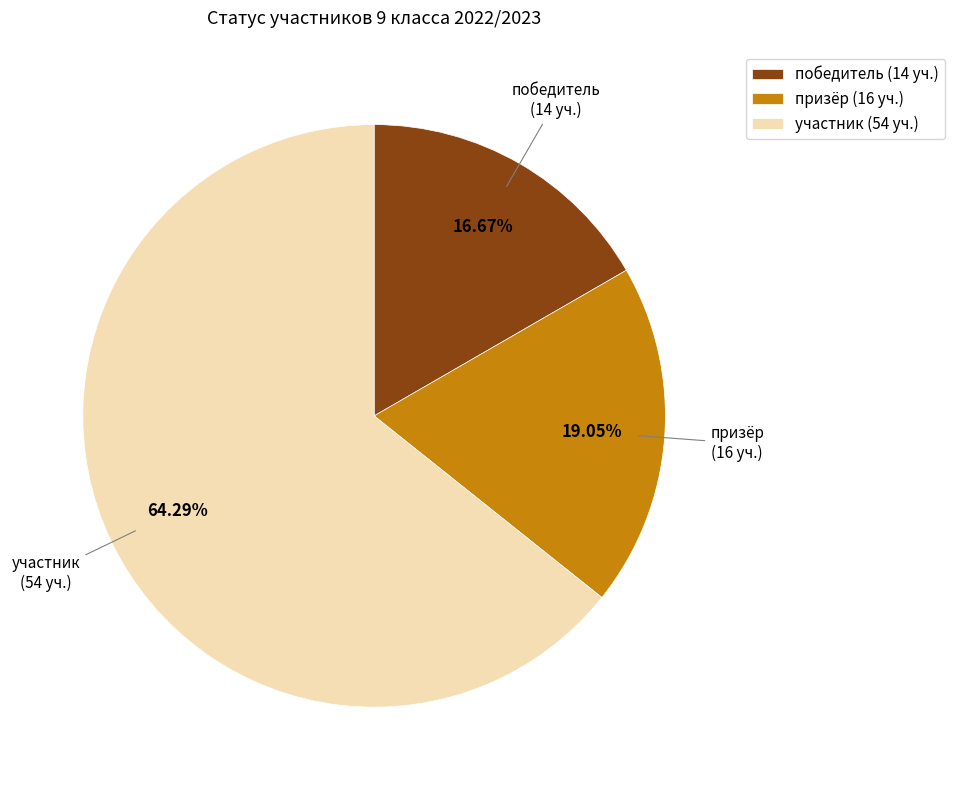

How many slices are in this pie chart?

3